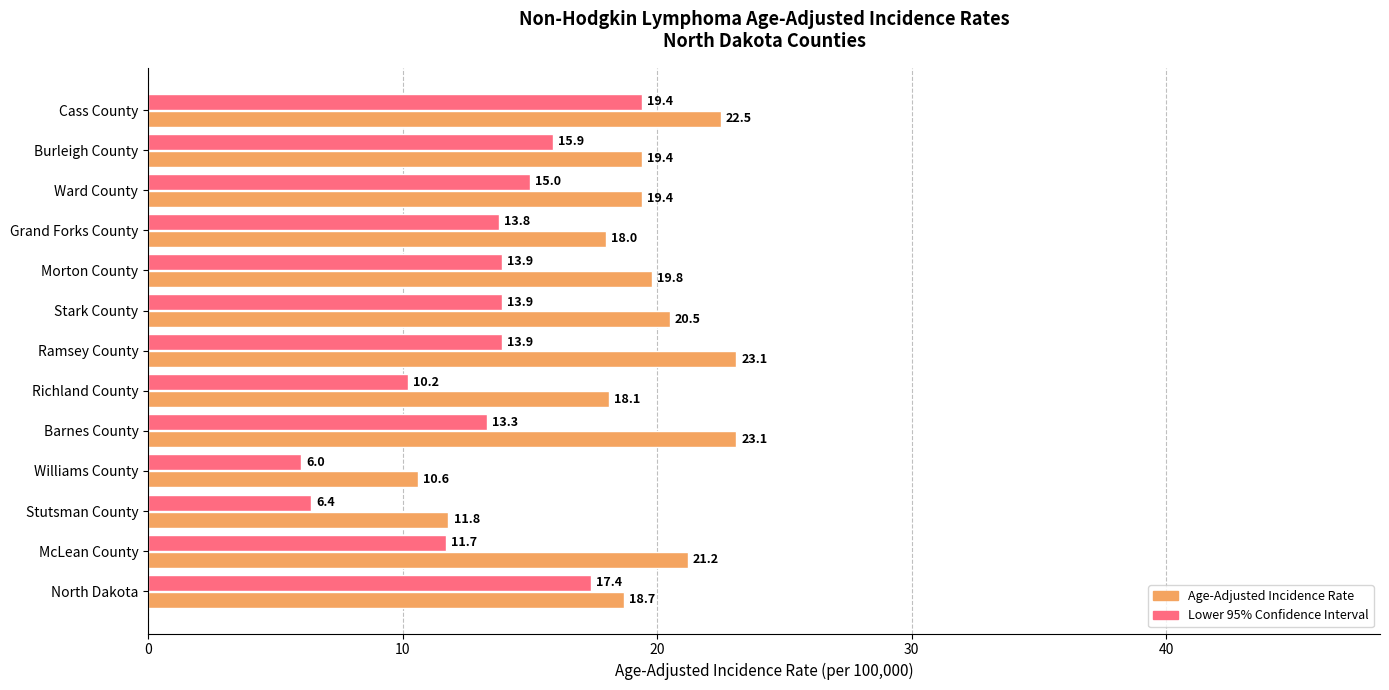

What is the spread (max minus min) of values at Barnes County?

9.8